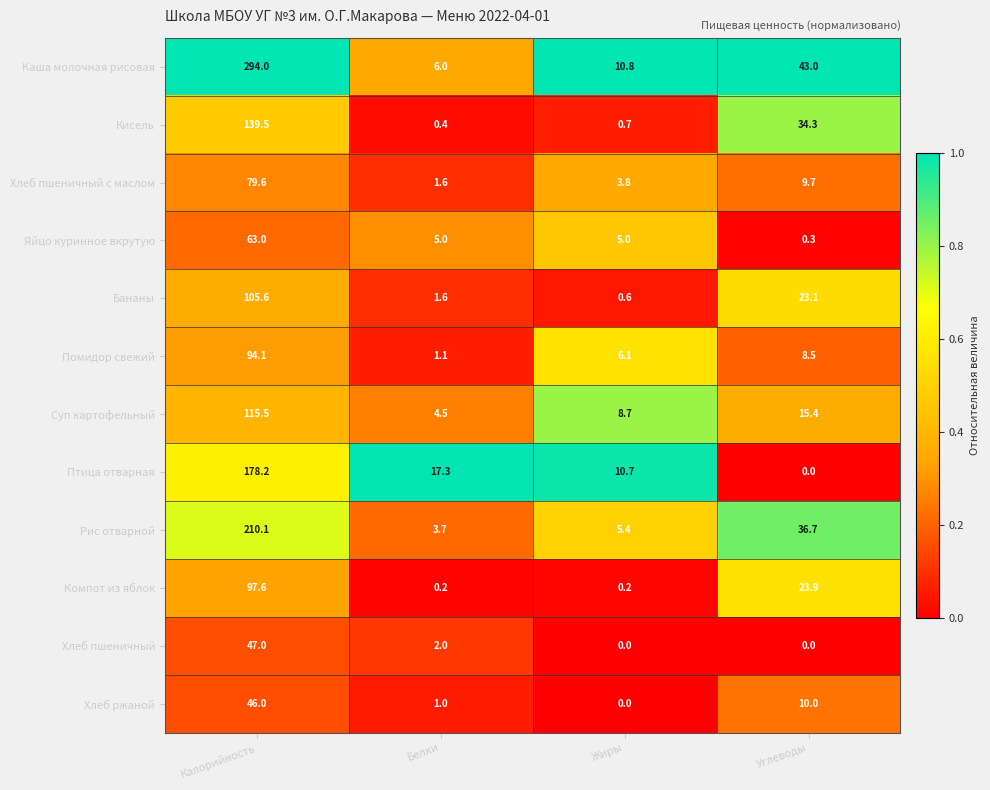

What is the maximum value shown in the chart?

294.0